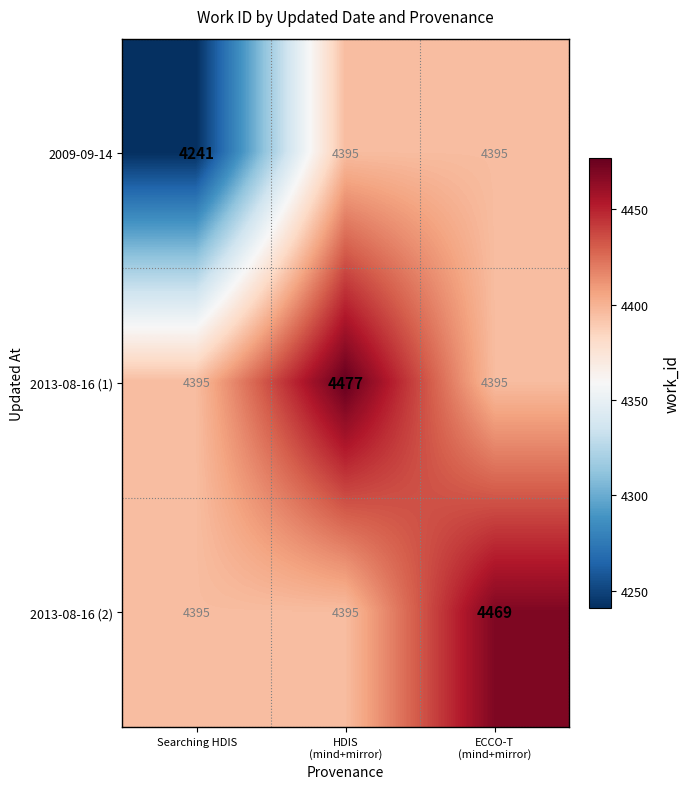

Count the number of categories in the chart.

3